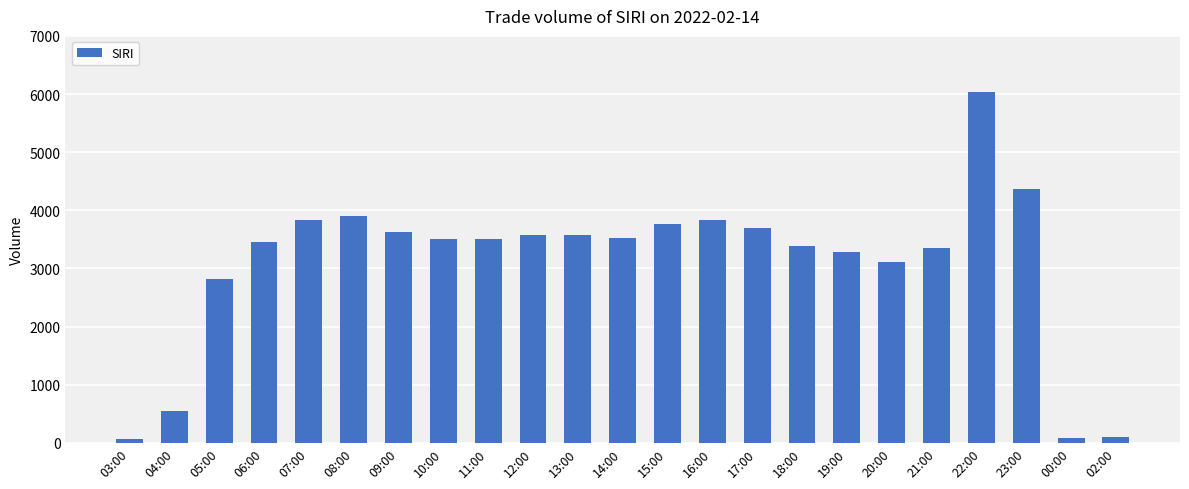

What is the maximum value shown in the chart?

6039